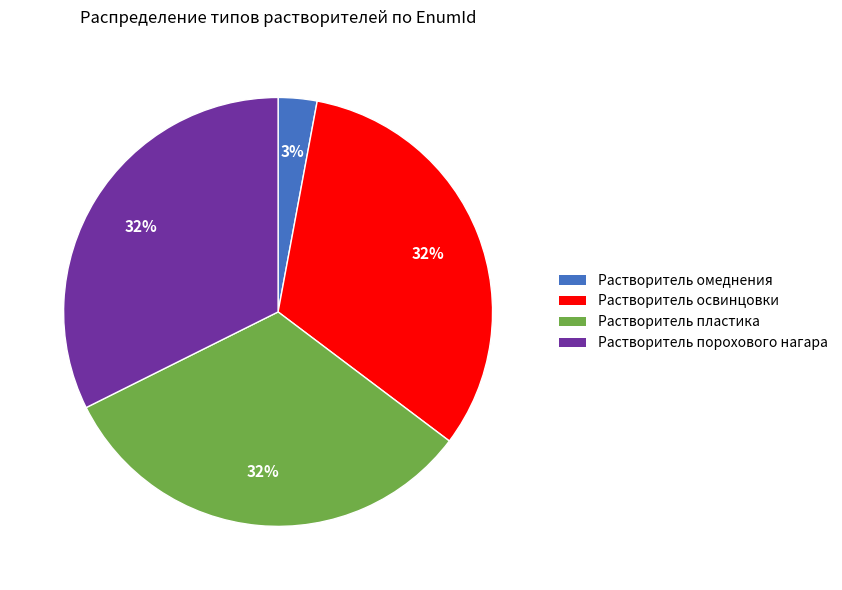

To the nearest percent, what is the average slice percentage?

25%